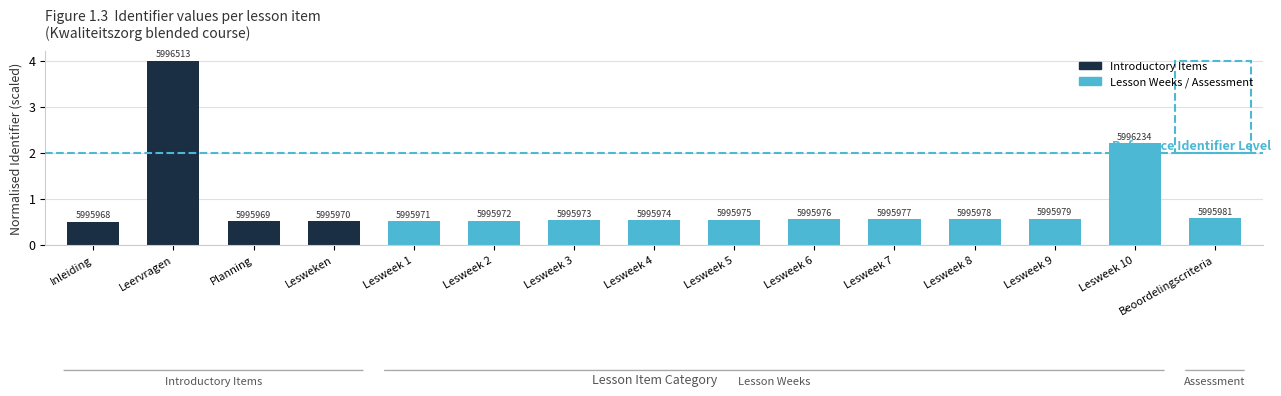

The chart shows a value of 0.2 at Planning. True or false?

False